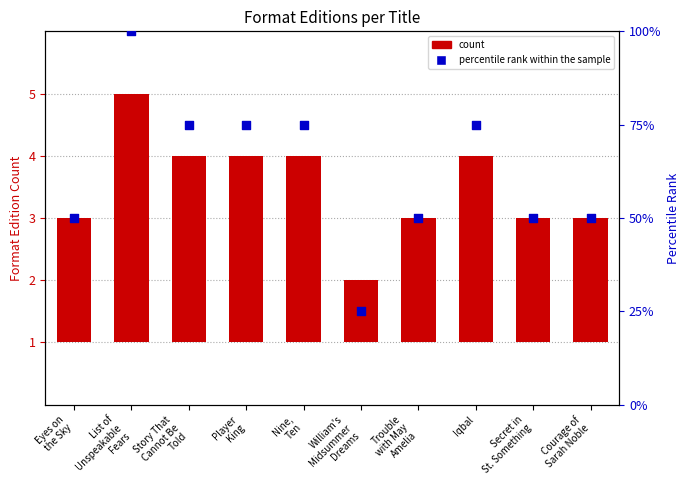

At which category is the sum across all series the highest?

List of
Unspeakable
Fears